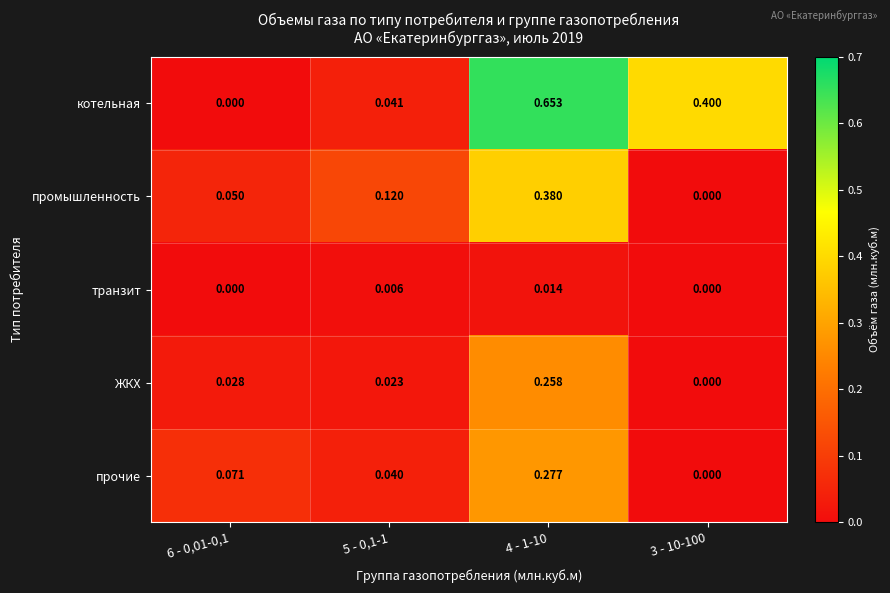

Which series changed the most between 5 - 0,1-1 and 3 - 10-100?

котельная